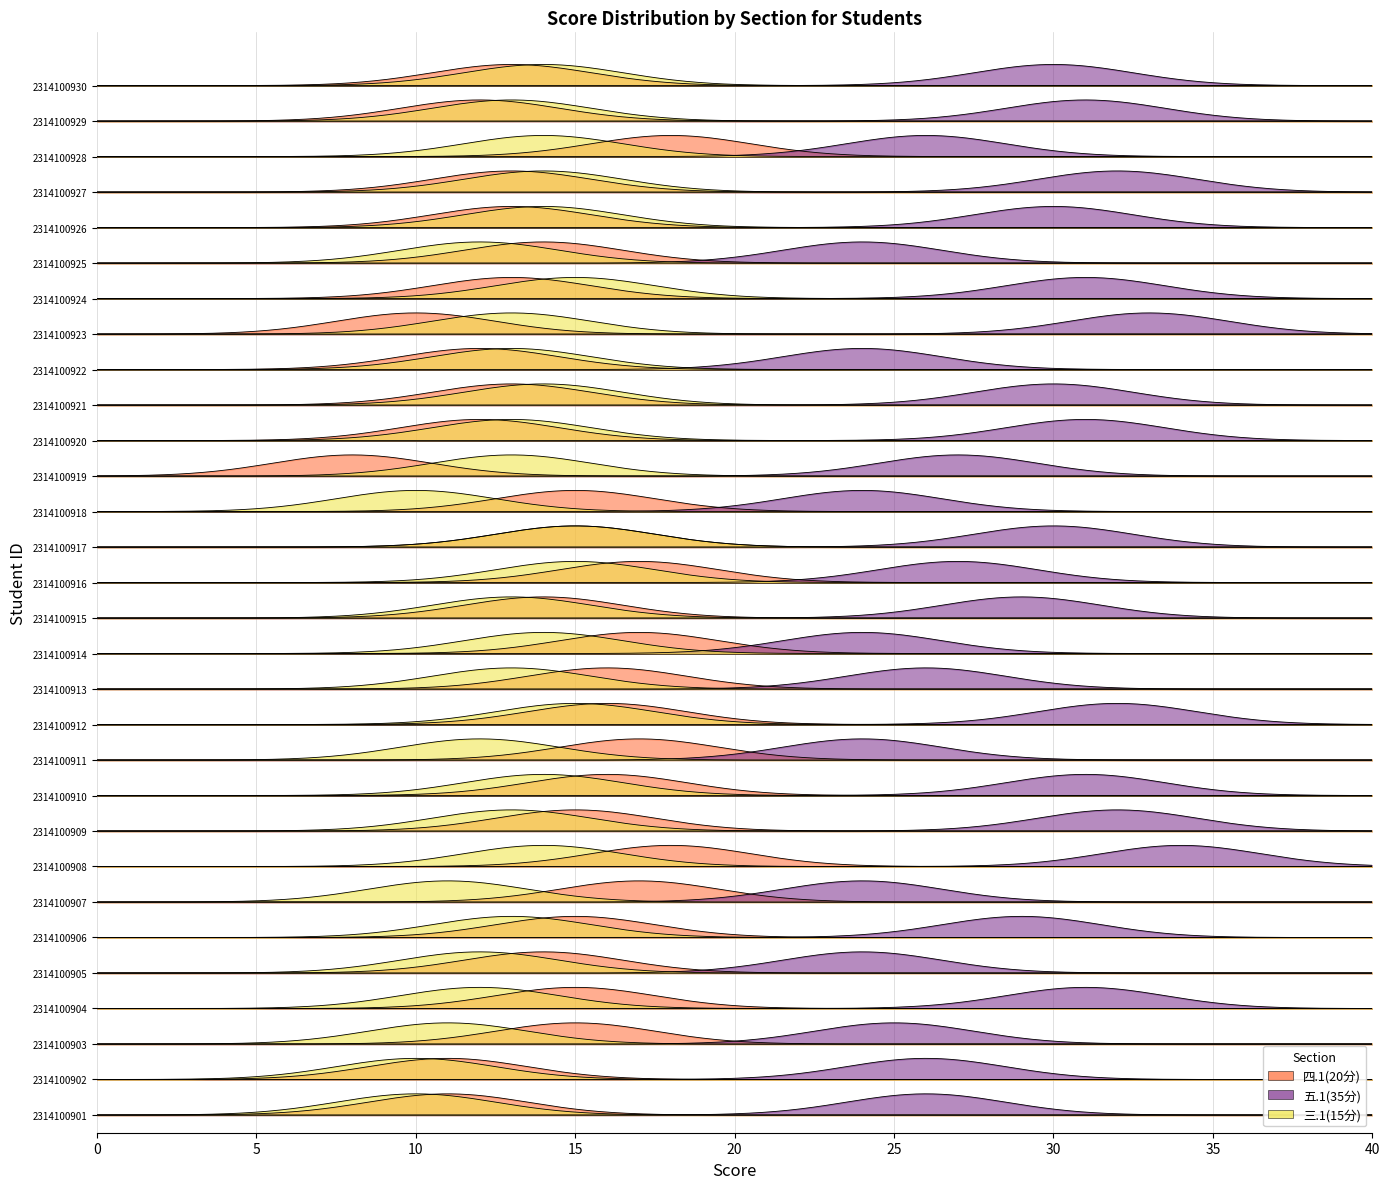

Reading left to right, extract all data points from this chart.

四.1(20分): 2314100901=11	2314100902=11	2314100903=15	2314100904=15	2314100905=14	2314100906=15	2314100907=17	2314100908=18	2314100909=15	2314100910=16	2314100911=17	2314100912=16	2314100913=16	2314100914=17	2314100915=14	2314100916=17	2314100917=15	2314100918=15	2314100919=8	2314100920=12	2314100921=13	2314100922=12	2314100923=10	2314100924=13	2314100925=14	2314100926=13	2314100927=13	2314100928=18	2314100929=12	2314100930=13
五.1(35分): 2314100901=26	2314100902=26	2314100903=25	2314100904=31	2314100905=24	2314100906=29	2314100907=24	2314100908=34	2314100909=32	2314100910=31	2314100911=24	2314100912=32	2314100913=26	2314100914=24	2314100915=29	2314100916=27	2314100917=30	2314100918=24	2314100919=27	2314100920=31	2314100921=30	2314100922=24	2314100923=33	2314100924=31	2314100925=24	2314100926=30	2314100927=32	2314100928=26	2314100929=31	2314100930=30
三.1(15分): 2314100901=10	2314100902=10	2314100903=11	2314100904=12	2314100905=12	2314100906=13	2314100907=11	2314100908=14	2314100909=13	2314100910=14	2314100911=12	2314100912=15	2314100913=13	2314100914=14	2314100915=13	2314100916=15	2314100917=15	2314100918=10	2314100919=13	2314100920=13	2314100921=14	2314100922=13	2314100923=13	2314100924=15	2314100925=12	2314100926=14	2314100927=14	2314100928=14	2314100929=13	2314100930=14